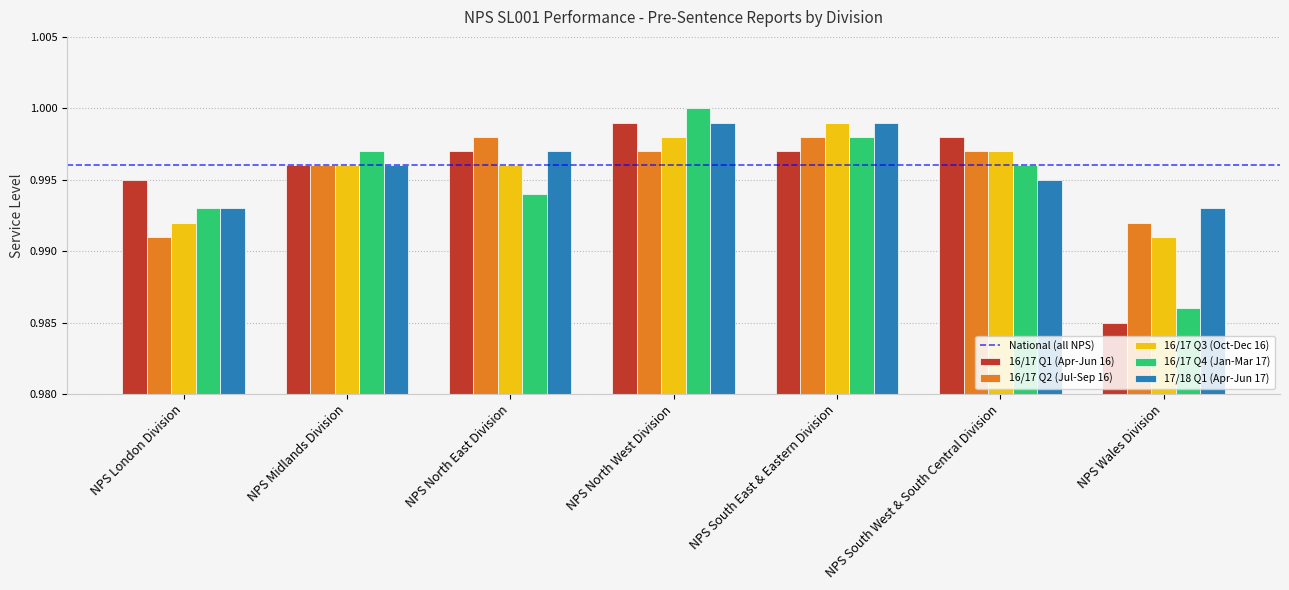

Is it true that 16/17 Q1 (Apr-Jun 16) equals 1.0 at NPS North West Division?

True